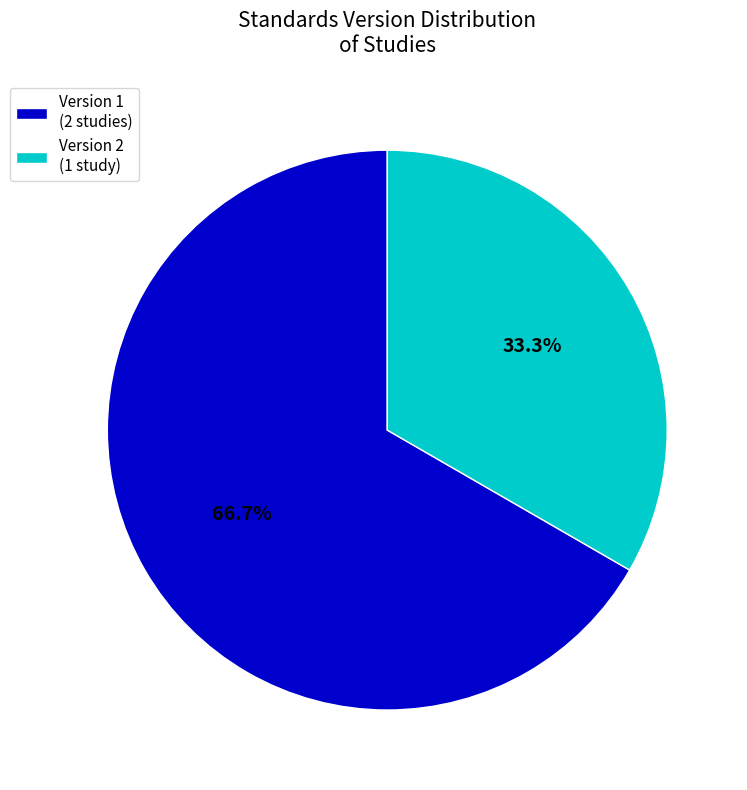

What percentage do Version 1 (2 studies) and Version 2 (1 study) together represent?

100.0%